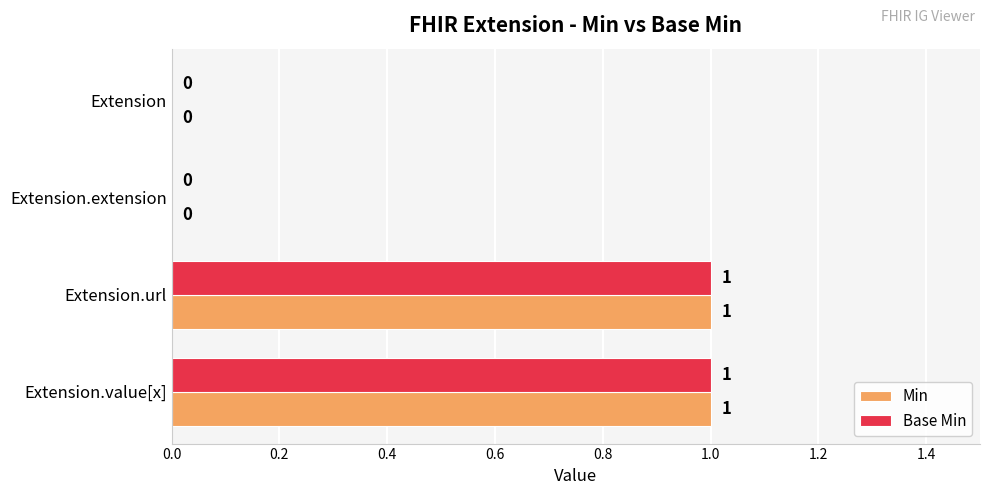

The Min series shows 1 at Extension. True or false?

False